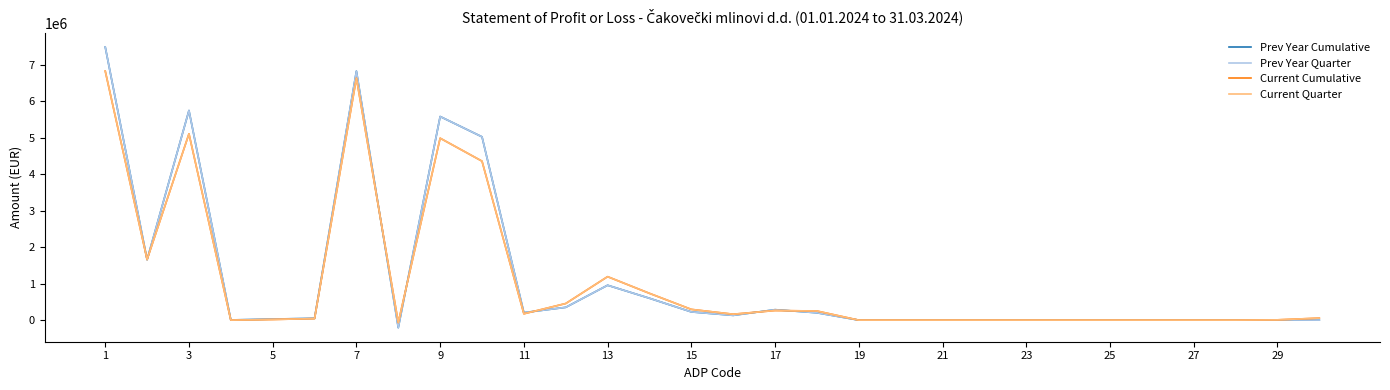

Is this an area chart (filled region under the line)?

No